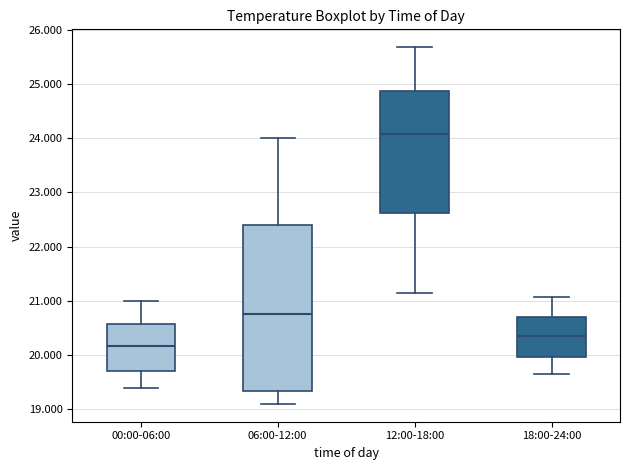

Comparing the boxes themselves (not the whiskers), which one is the tallest?

06:00-12:00